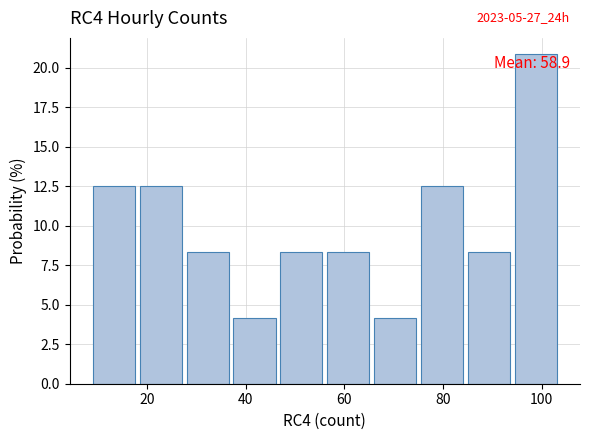

Over which range of the x-axis is the bar tallest?

94.5 to 104.0